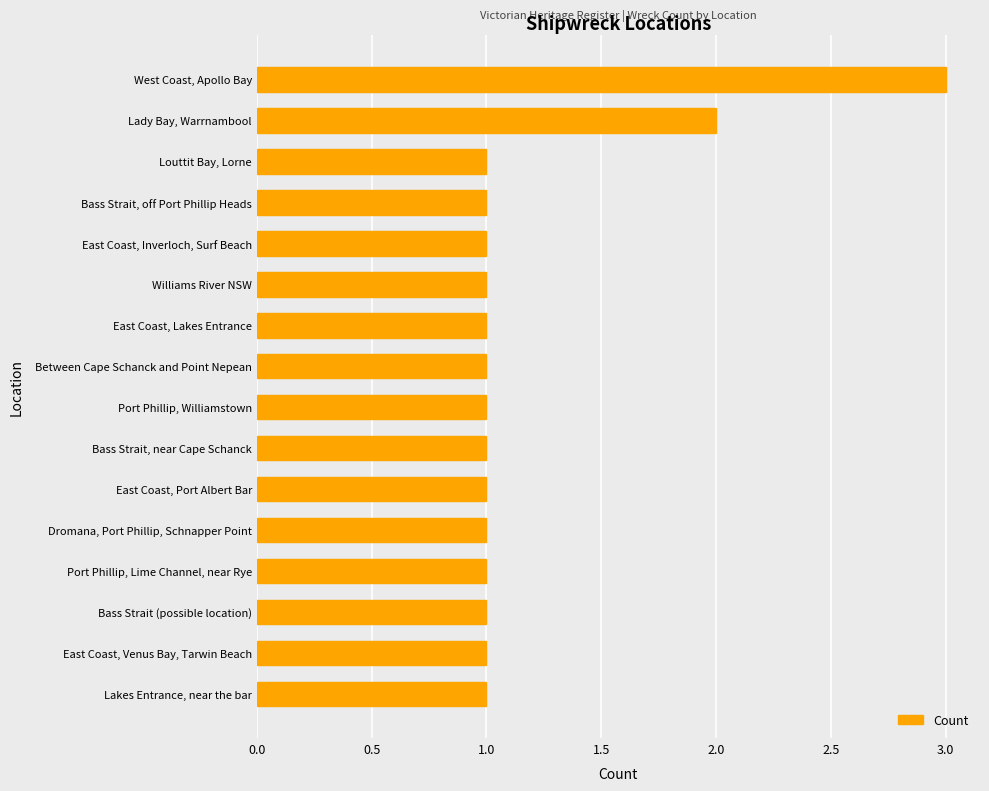

Which category has the highest value across all series?

West Coast, Apollo Bay